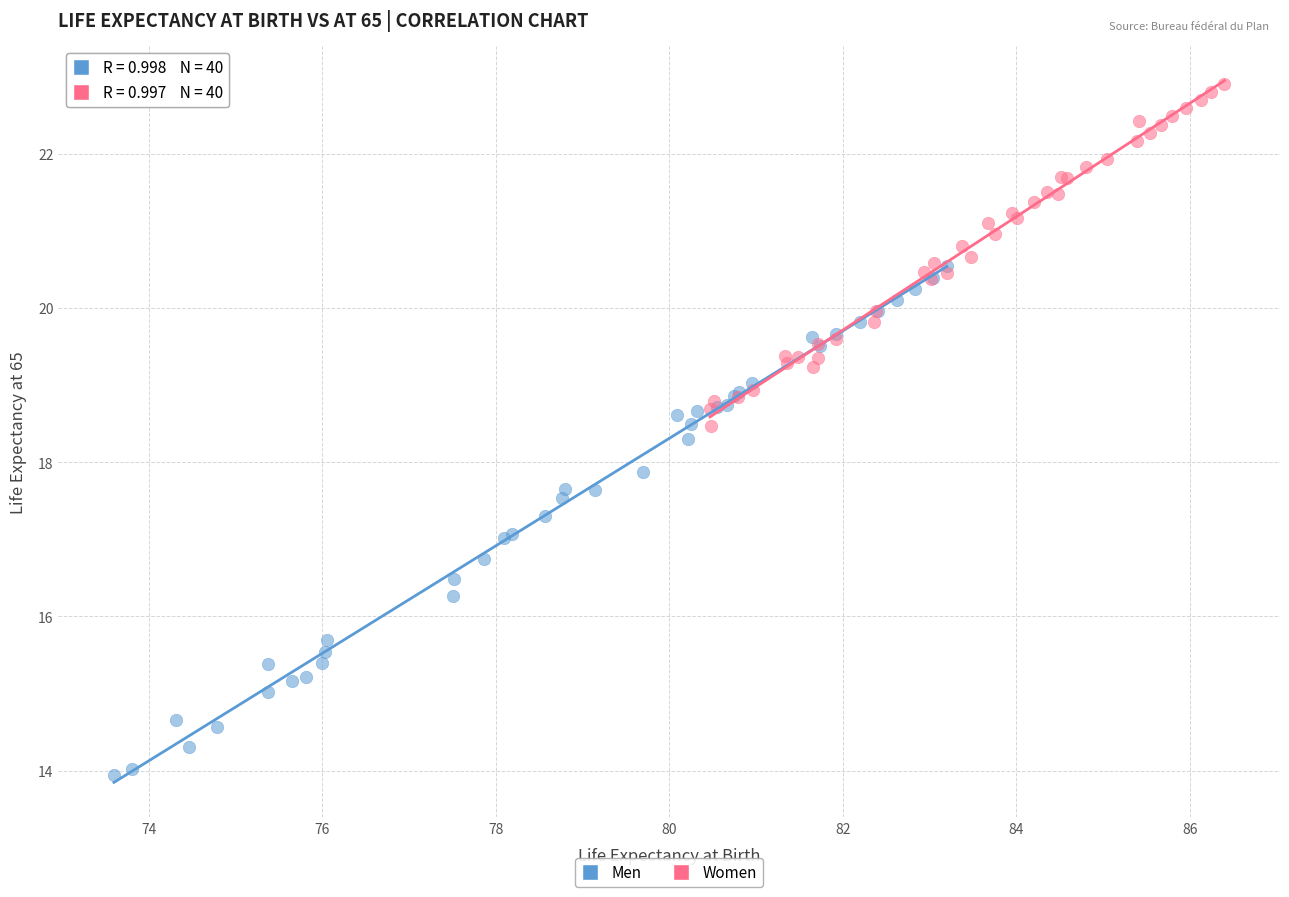

What are all the series names shown in the legend?

Men, Women